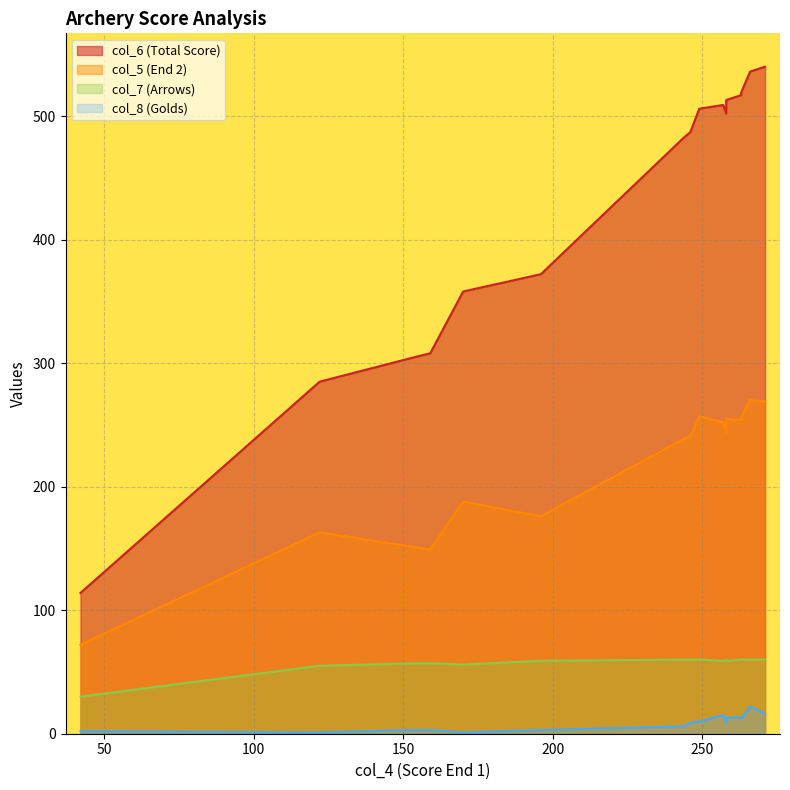

What is the sum of the col_7 values at 246 and 42?

90